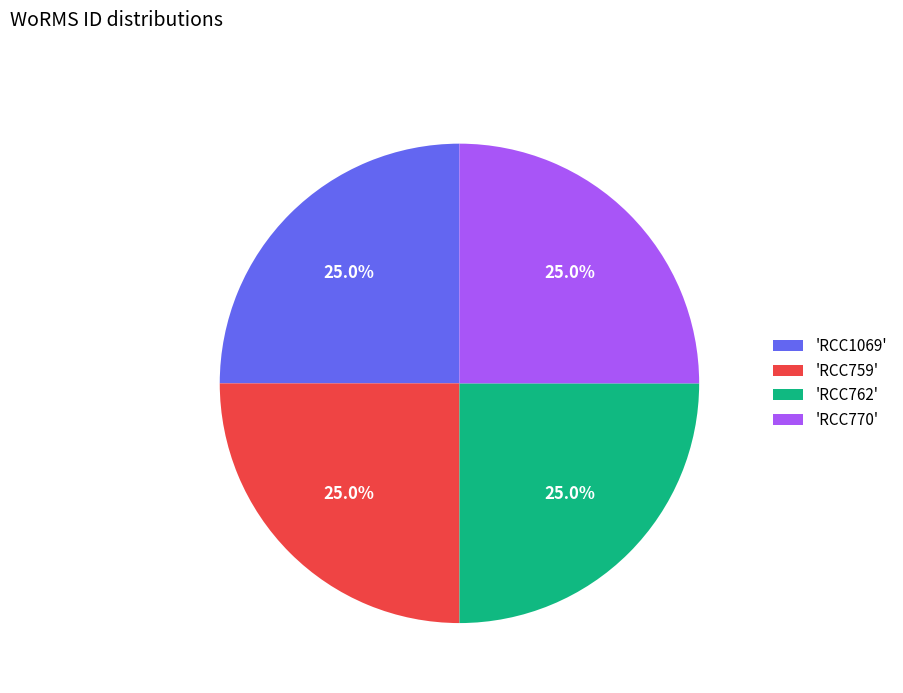

What is the ratio of the value at 'RCC759' to the value at 'RCC762'?

1.0